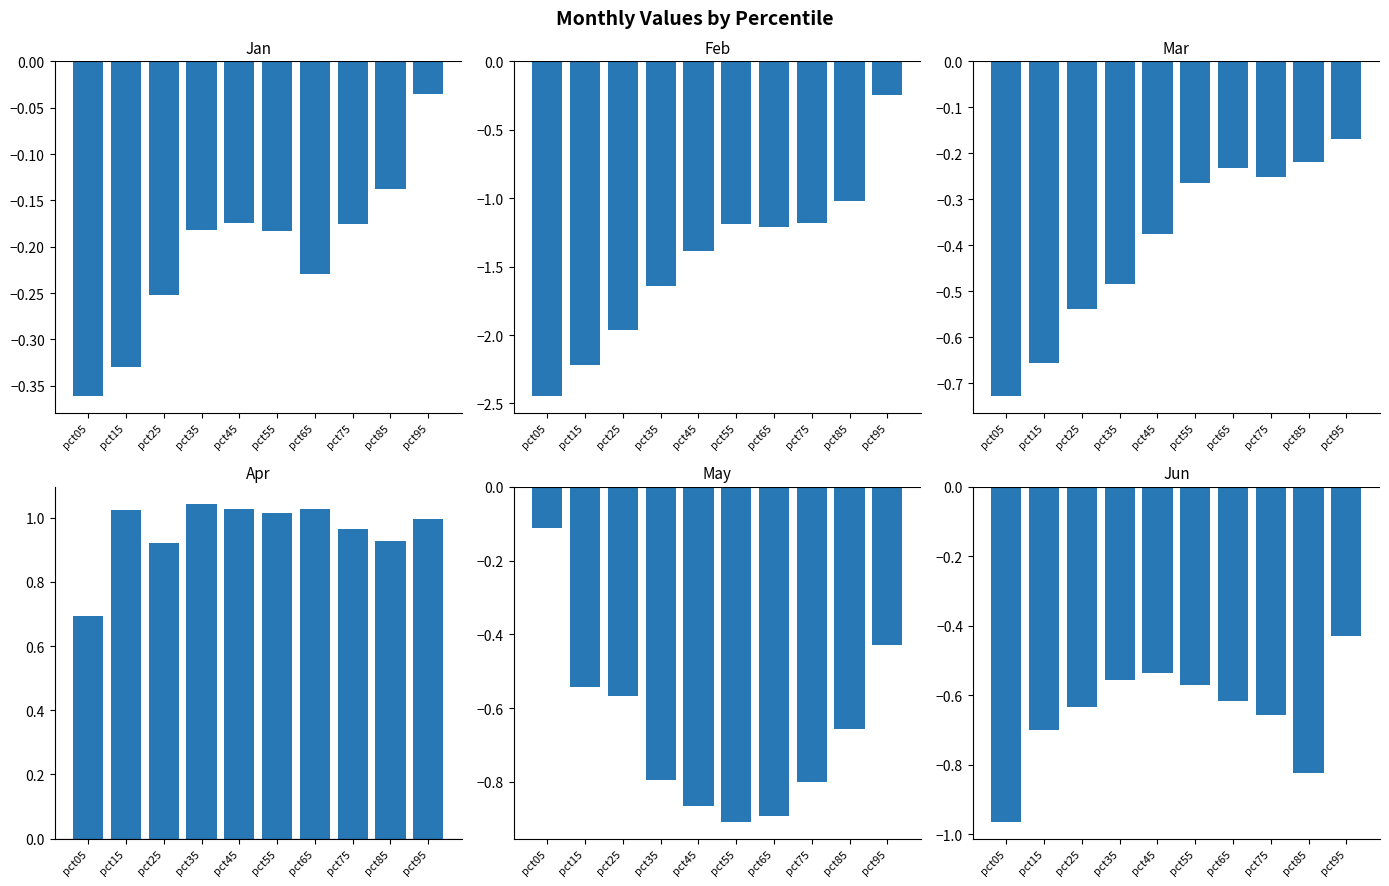

True or false: Jun has a value of -1.5 at pct05.

False